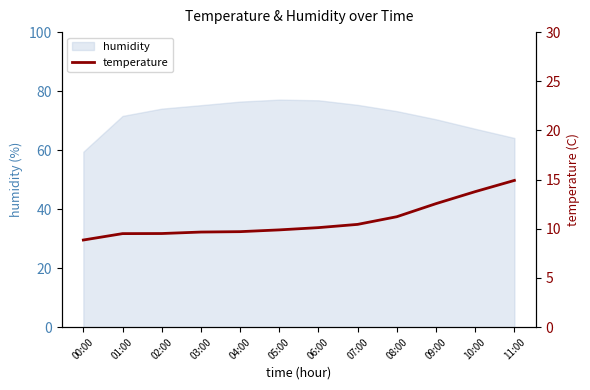

Reading left to right, extract all data points from this chart.

8.9	9.5	9.5	9.7	9.7	9.9	10.1	10.4	11.2	12.6	13.8	14.9